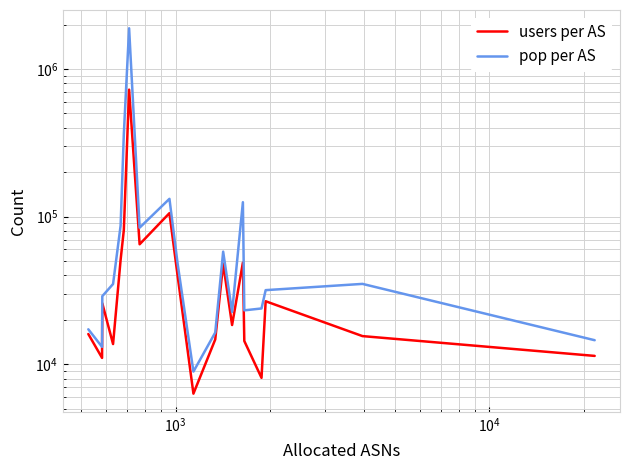

True or false: pop per AS and users per AS cross at least once.

False